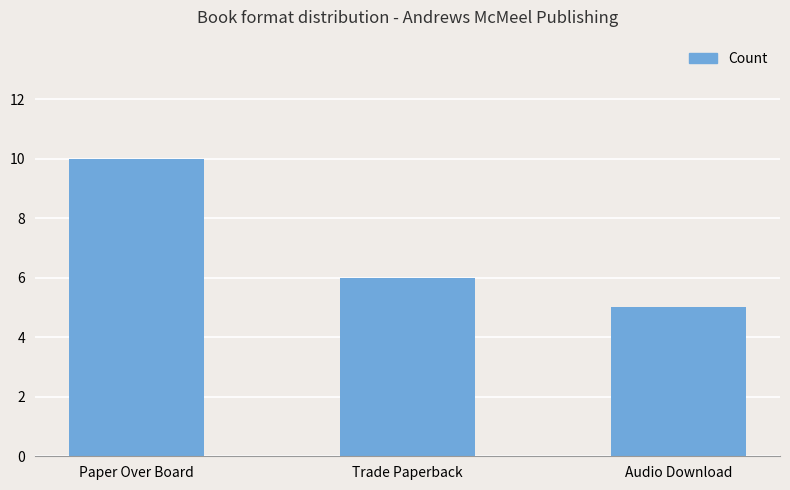

At which label does the data first exceed 6?

Paper Over Board